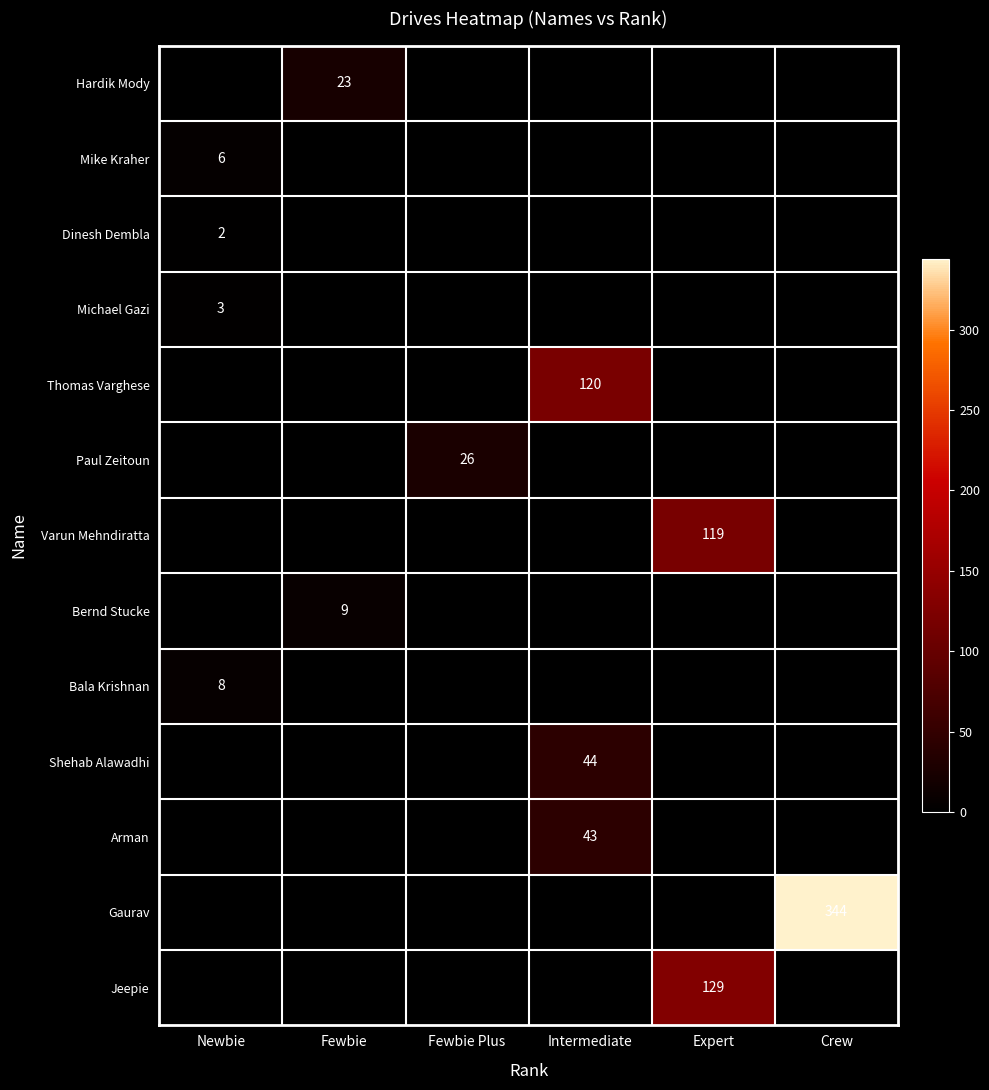

How many distinct data groups are displayed?

13